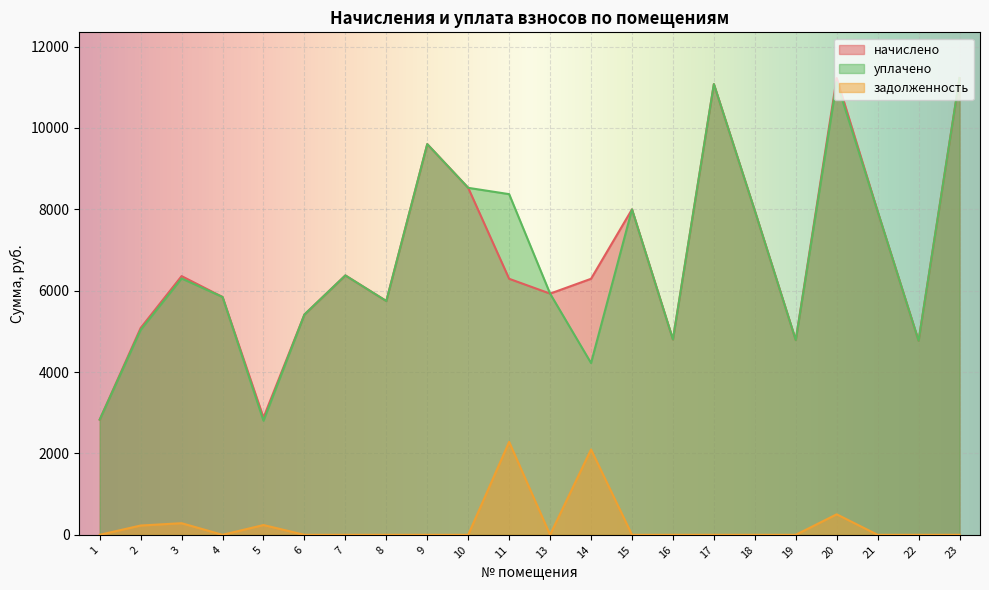

At how many categories does at least one series exceed 9211?

4